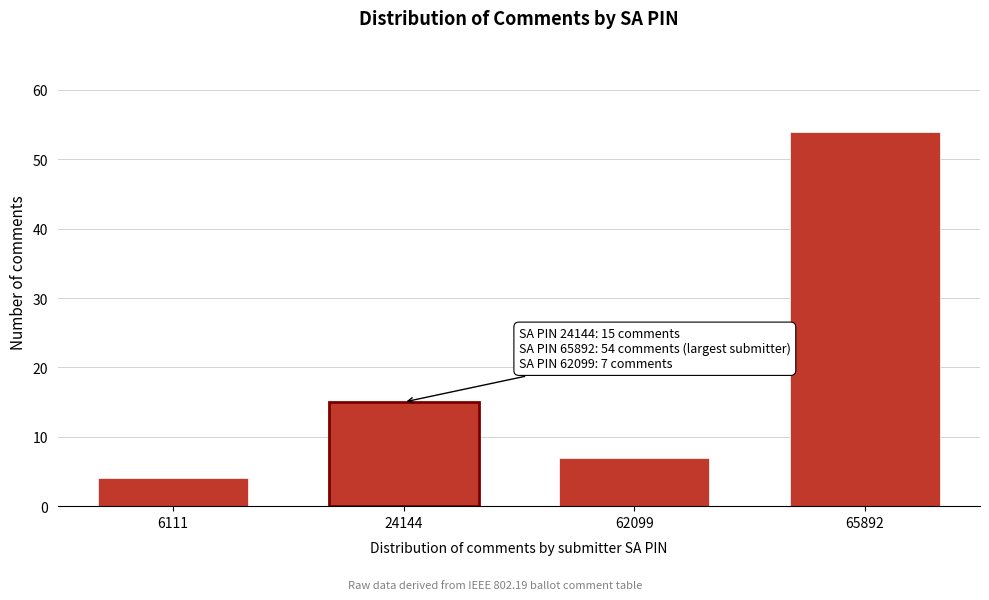

Reading right to left, transcribe all the data shown in this chart.

54	7	15	4